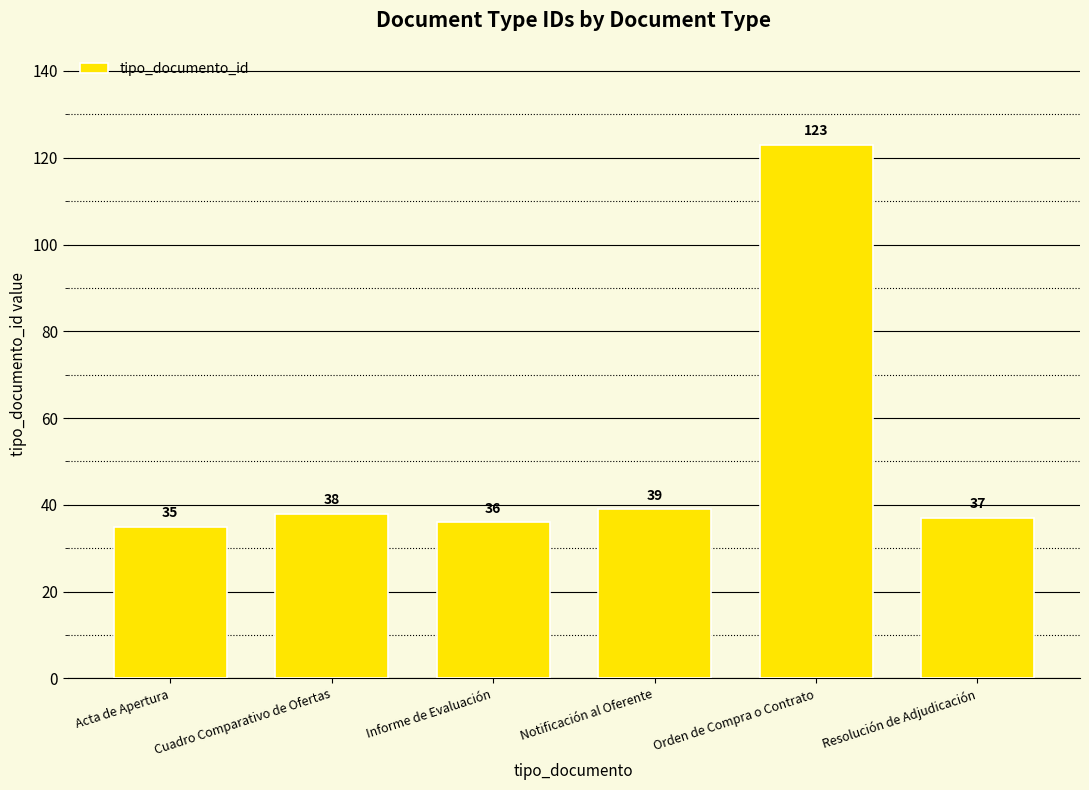

What is the sum of all values?

308